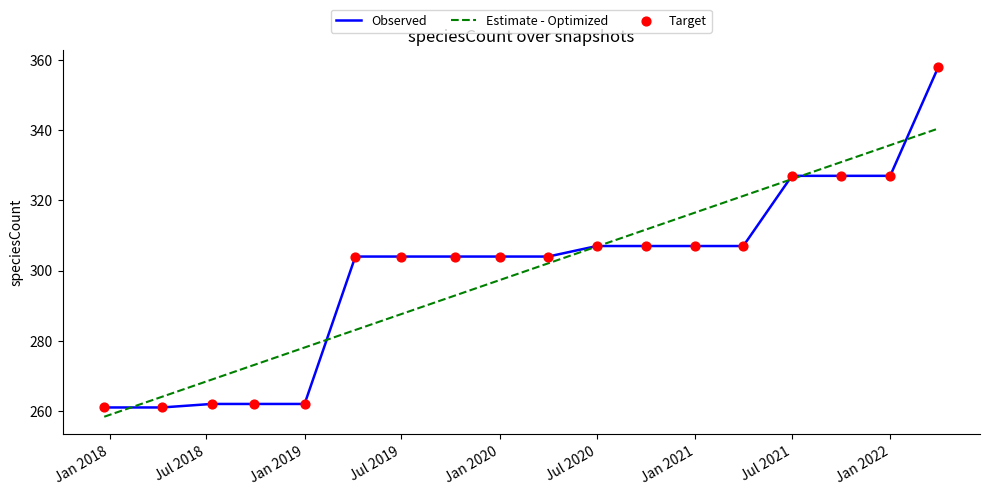

Which series has the widest spread of values?

Observed